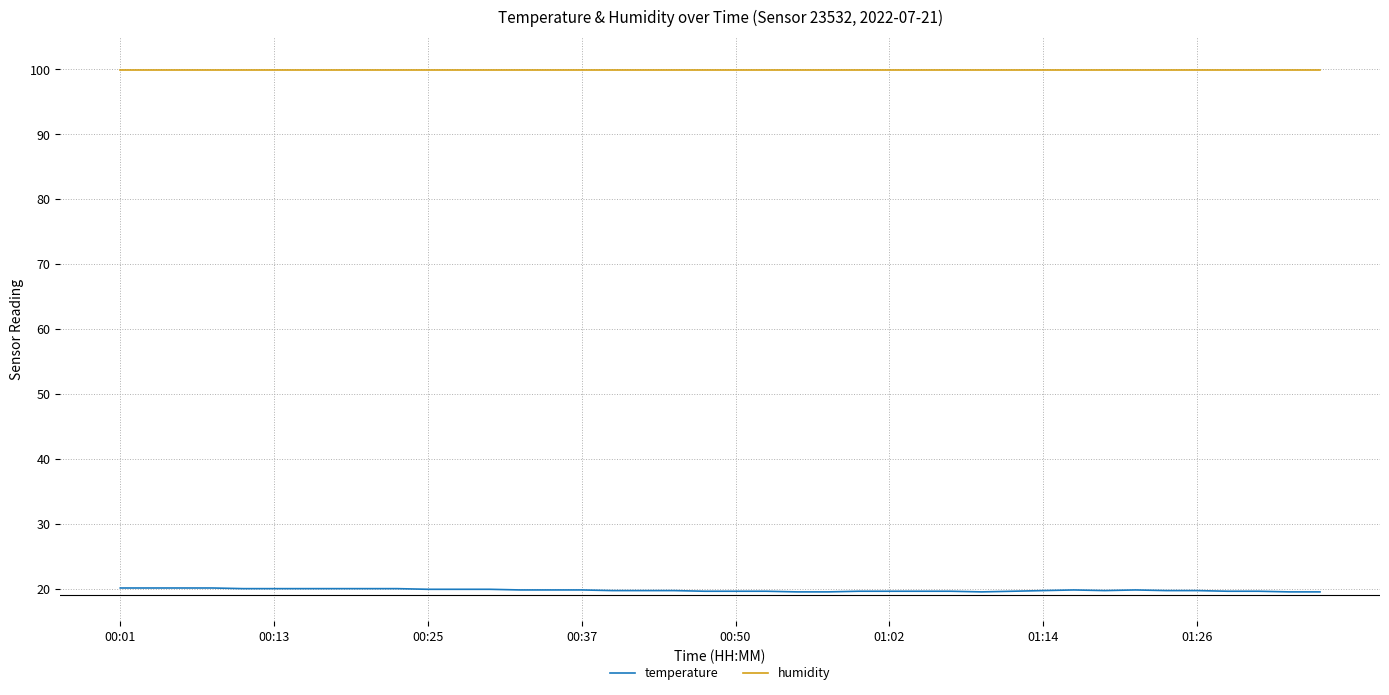

True or false: humidity and temperature cross at least once.

False